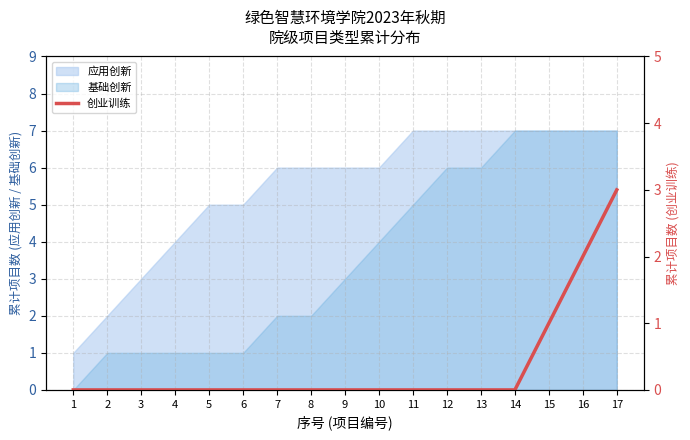

Is it true that the value at 5 is -1?

False